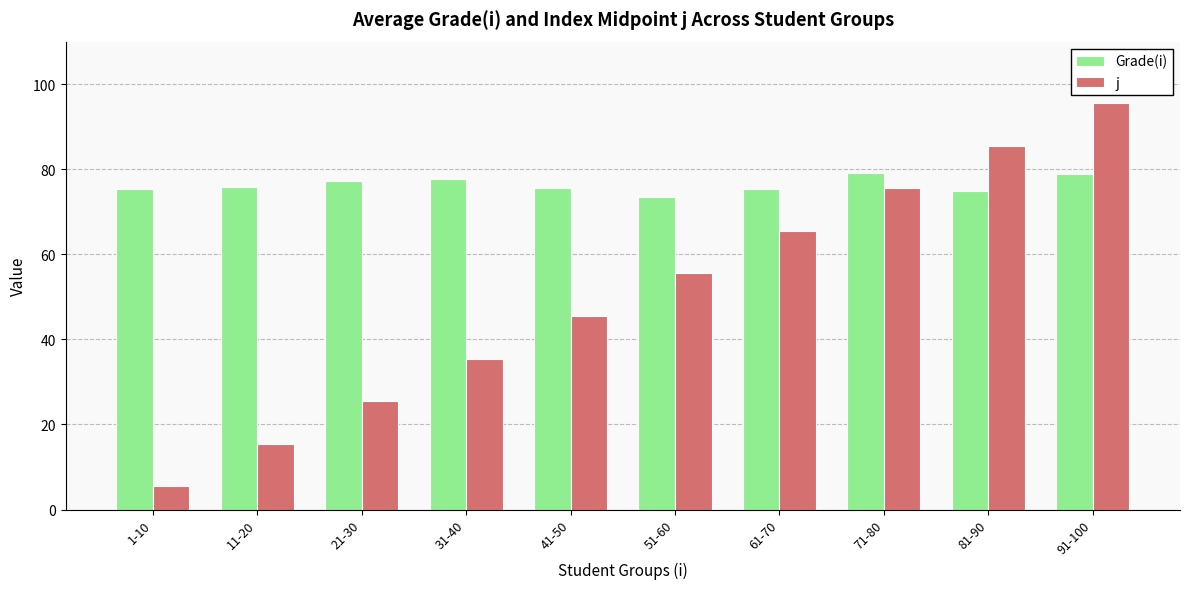

What is the difference between the maximum and minimum values in the j series?

90.0